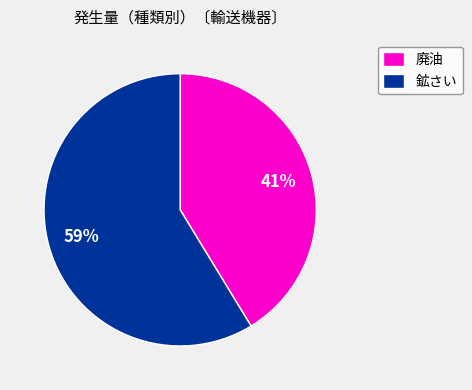

How many segments does this pie chart have?

2